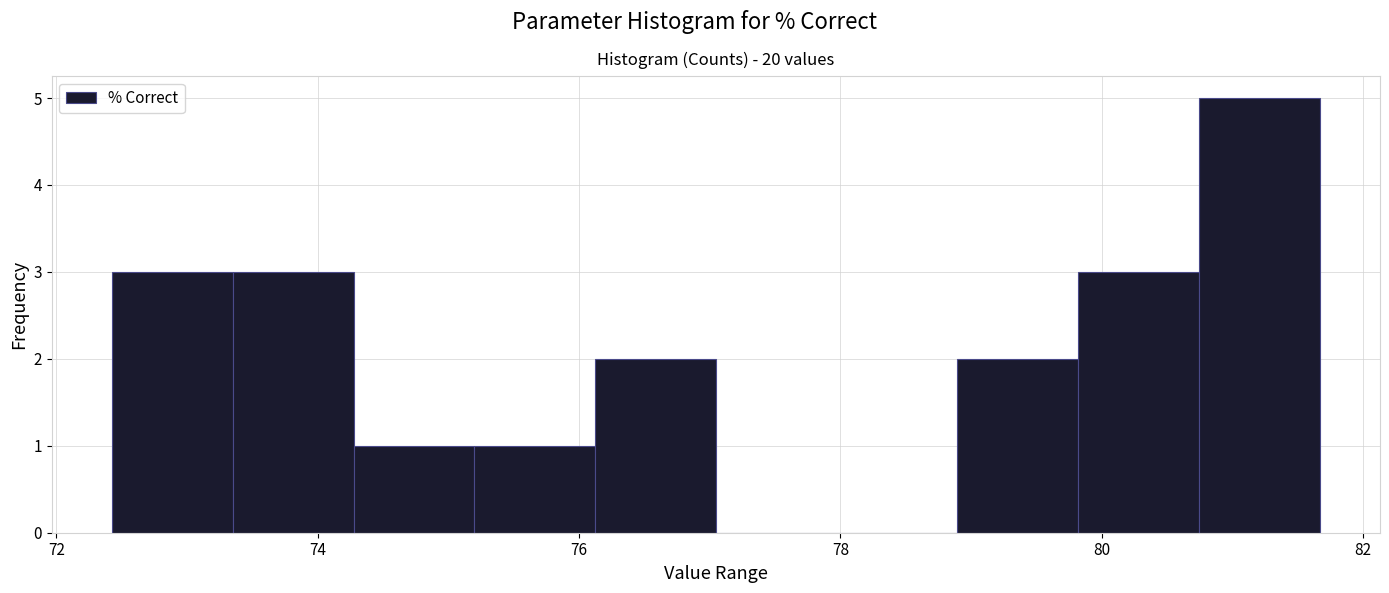

Reading left to right, list every bar in this chart as the range it spans on the x-axis followed by its height. Neither the bar edges nor the heights are printed on the chart, so give them approximately, as read against the axes.

72.4 to 73.4: 3
73.4 to 74.2: 3
74.2 to 75.2: 1
75.2 to 76.2: 1
76.2 to 77.0: 2
77.0 to 78.0: 0
78.0 to 78.8: 0
78.8 to 79.8: 2
79.8 to 80.8: 3
80.8 to 81.6: 5